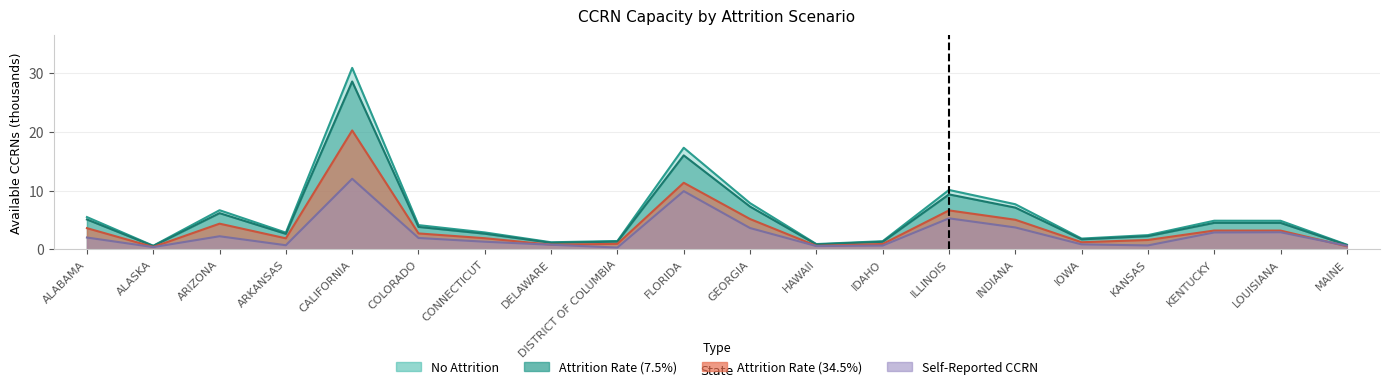

What is the difference between the maximum and minimum values in the No Attrition series?

30.3